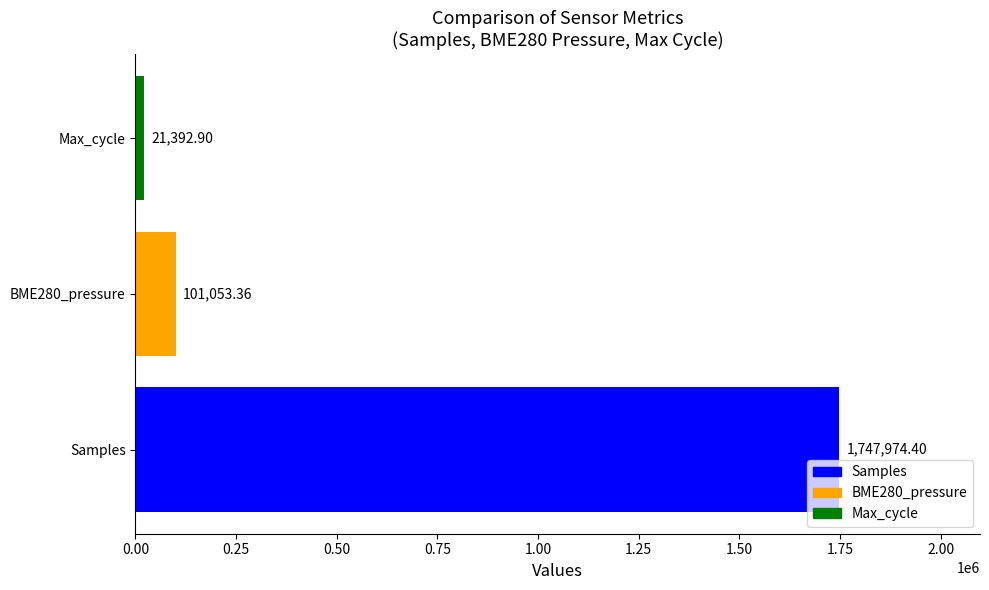

List the labels in order of value, smallest first.

Max_cycle, BME280_pressure, Samples